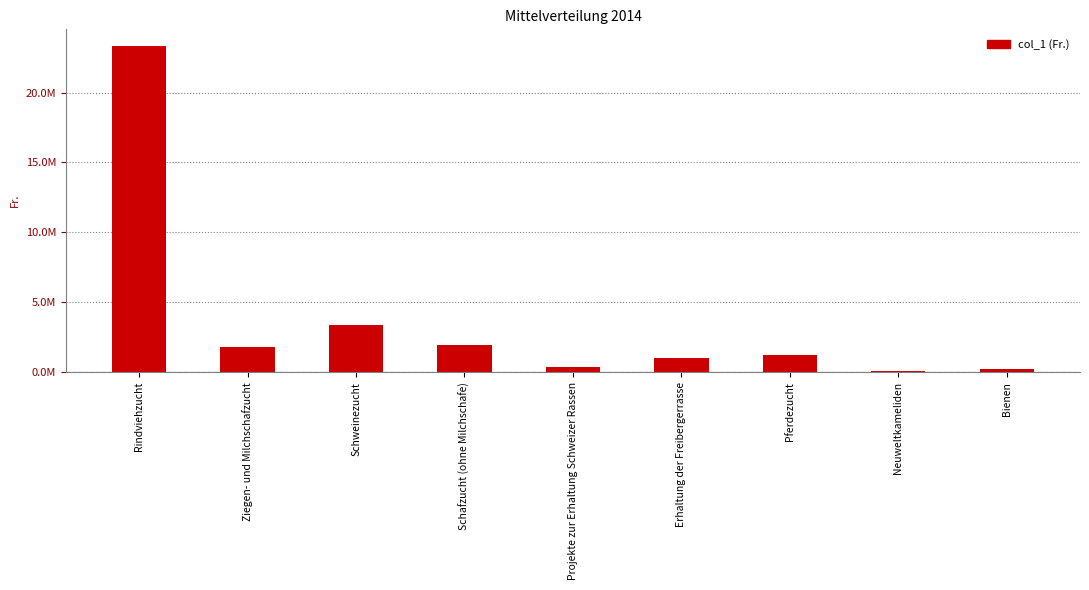

At which label does the data first exceed 1224290?

Rindviehzucht